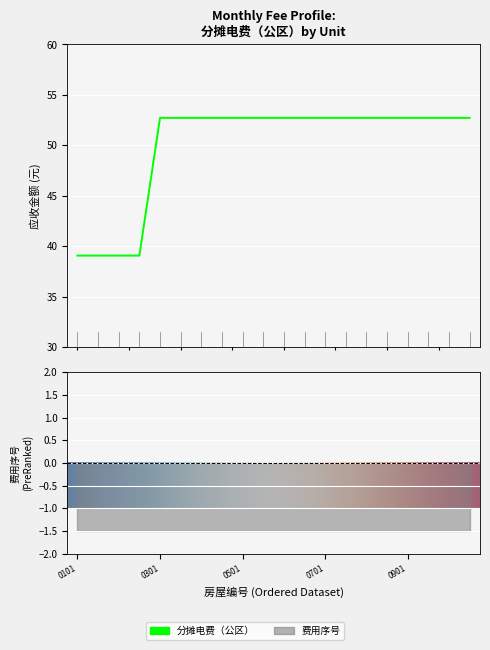

True or false: the data shows 39.1 at A2-01-0101.

True